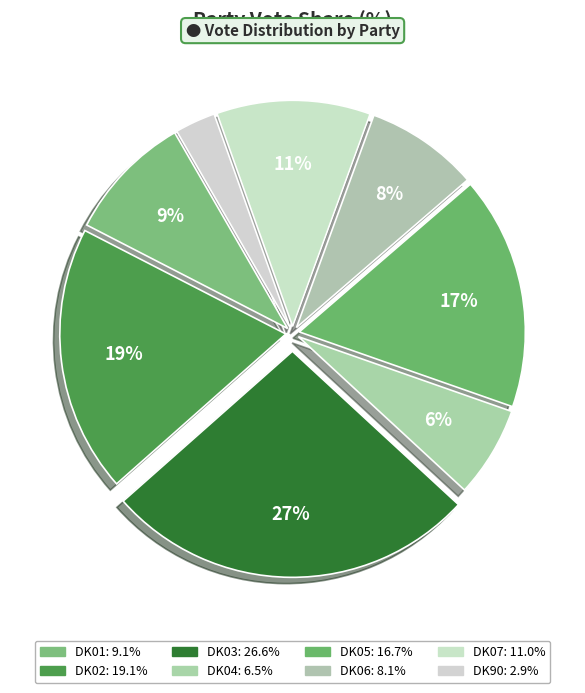

To the nearest percent, what portion does DK90 represent?

3%